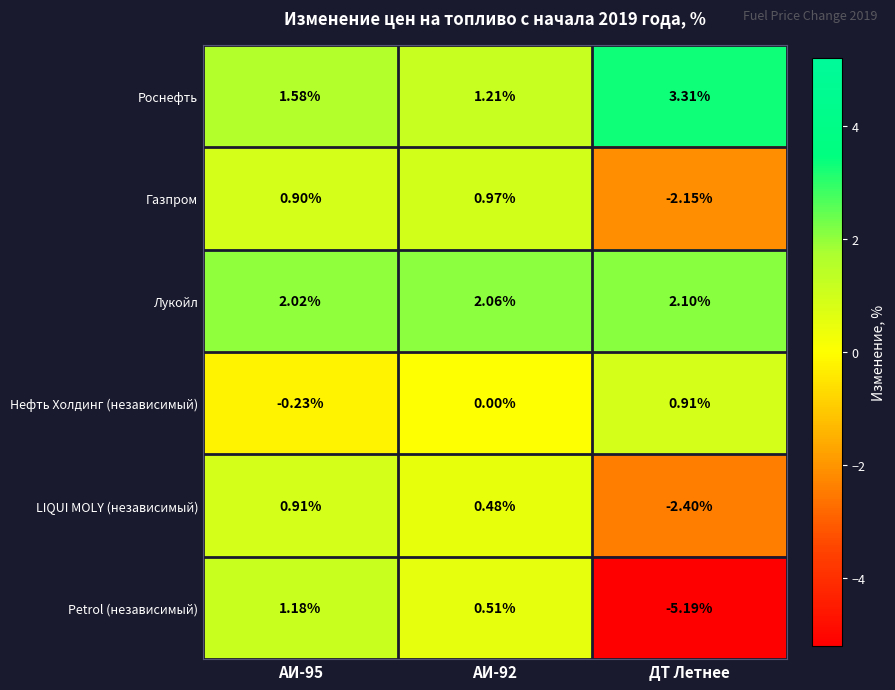

Is the value of Petrol (независимый) at АИ-95 greater than the value of Роснефть at ДТ Летнее?

No